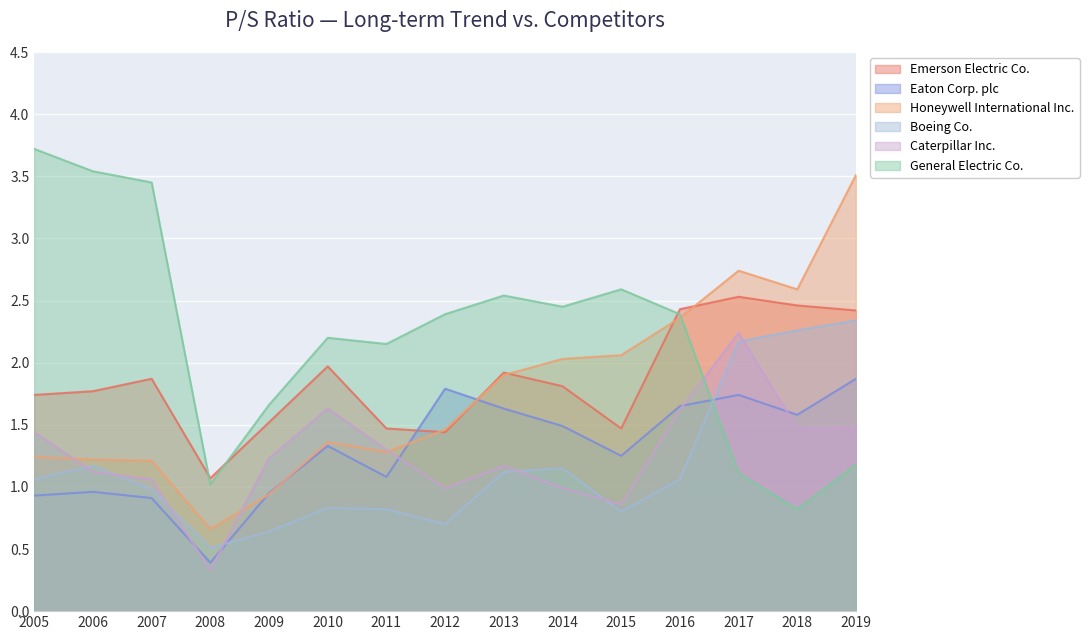

What is the difference between the highest and lowest values at 2012?

1.7